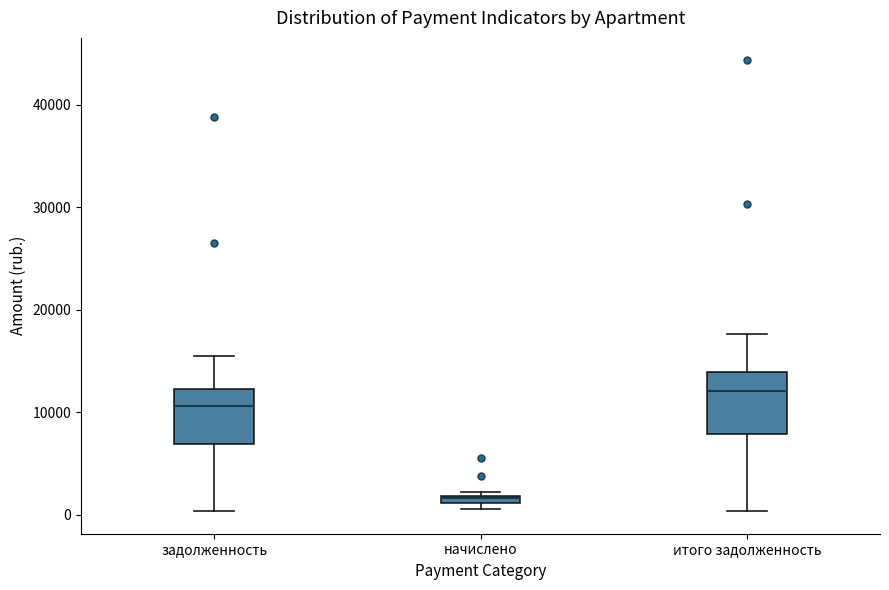

Where is the upper edge of the box for задолженность on the y-axis? The values are not printed on the chart, so give them approximately, as read against the axis.

12000